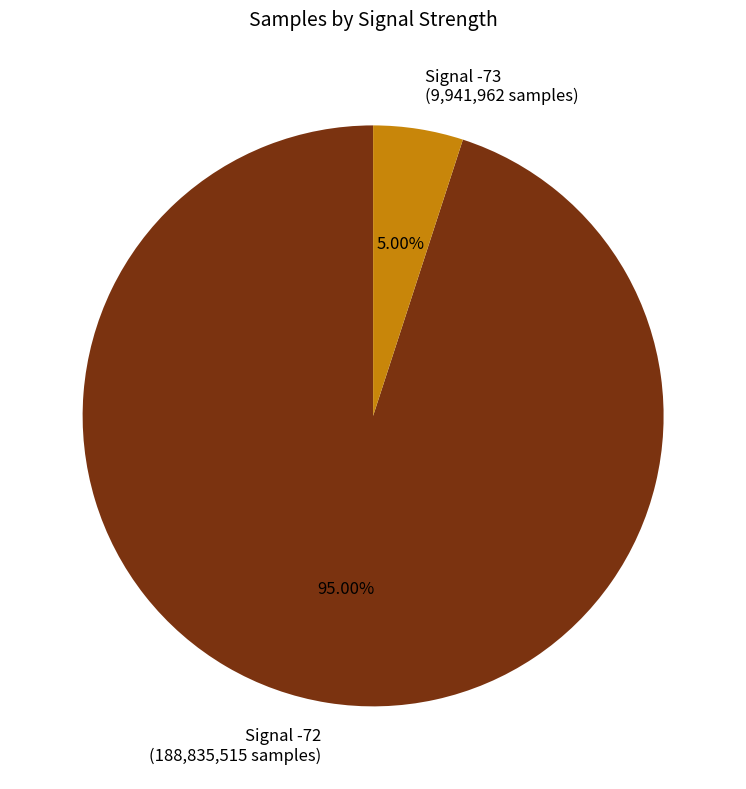

Rank the categories by value from lowest to highest.

Signal -73 (9,941,962 samples), Signal -72 (188,835,515 samples)